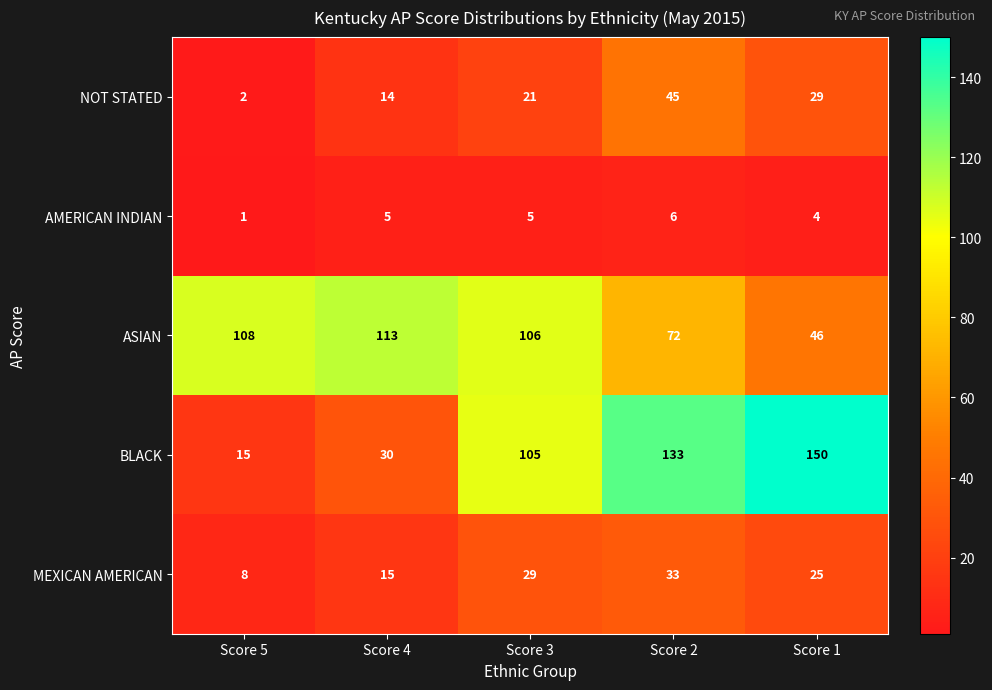

Rank the series by their maximum value, from lowest to highest.

AMERICAN INDIAN, MEXICAN AMERICAN, NOT STATED, ASIAN, BLACK